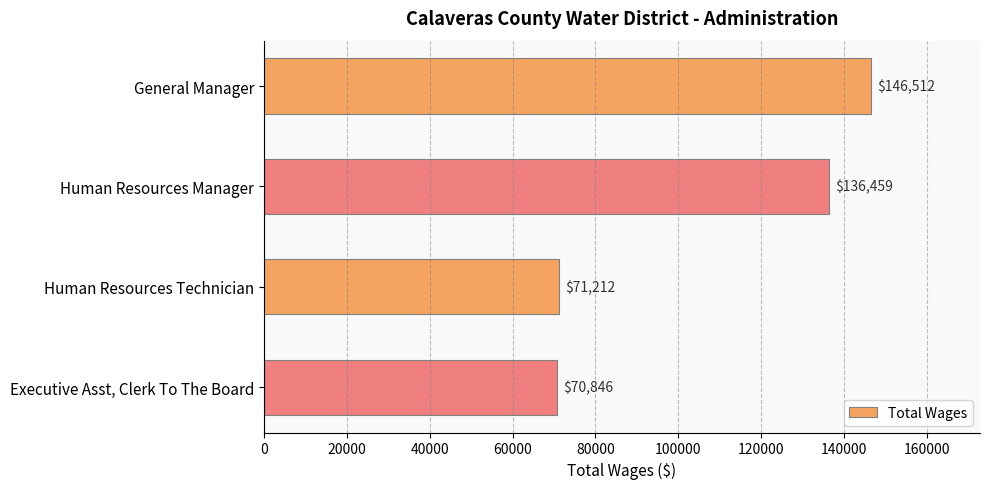

What is the change in value from General Manager to Human Resources Technician?

-75300